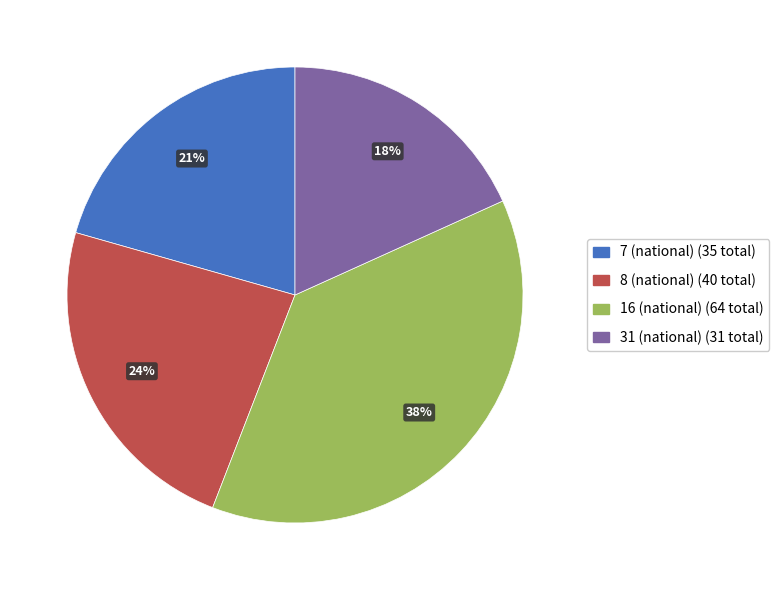

Is there any slice that represents more than half of the pie?

No